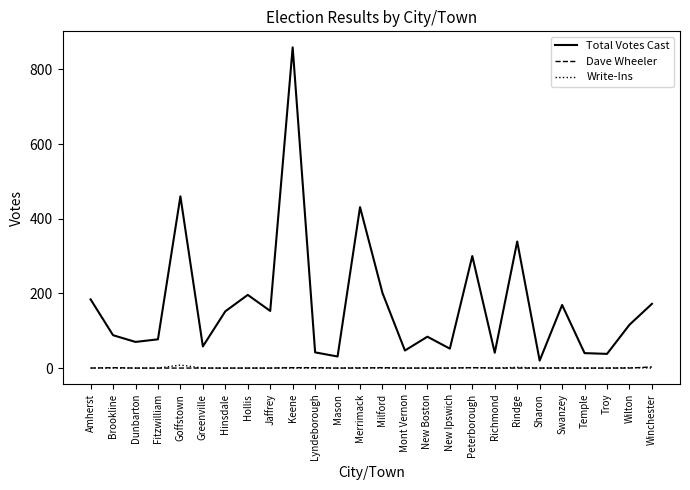

How many series are shown in this chart?

3